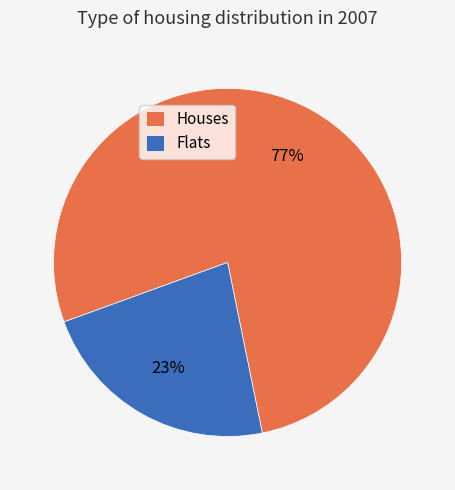

What percentage is the Flats slice, to the nearest percent?

23%